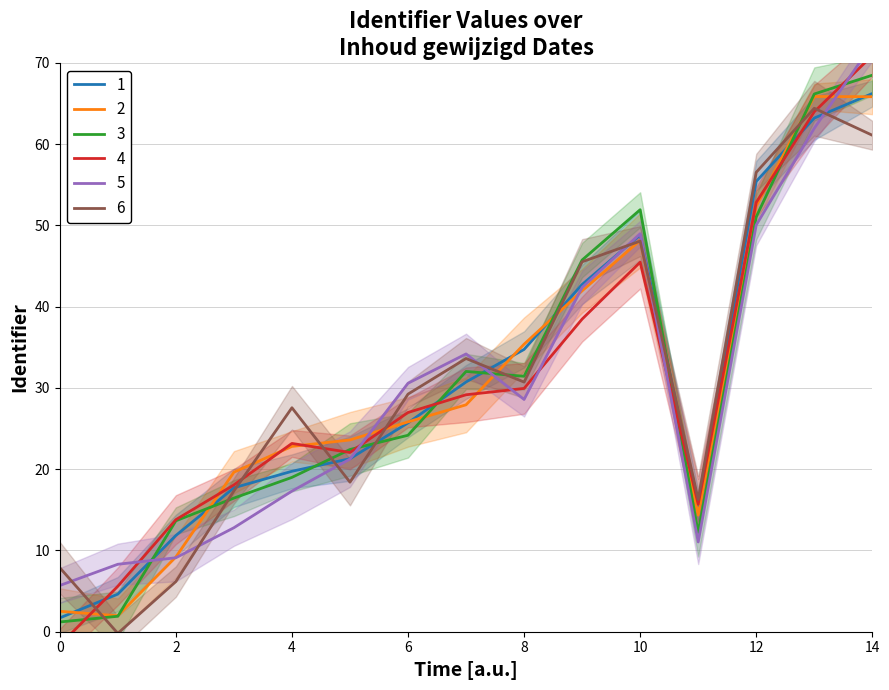

The value of 2 at 4 is 36.2. True or false?

False